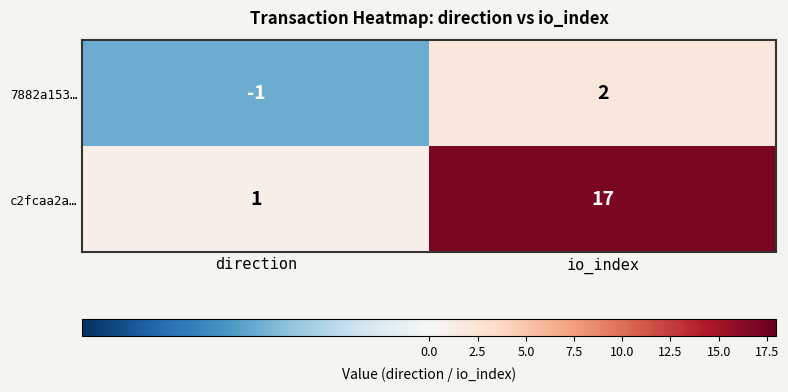

What is the total value across all series at io_index?

19